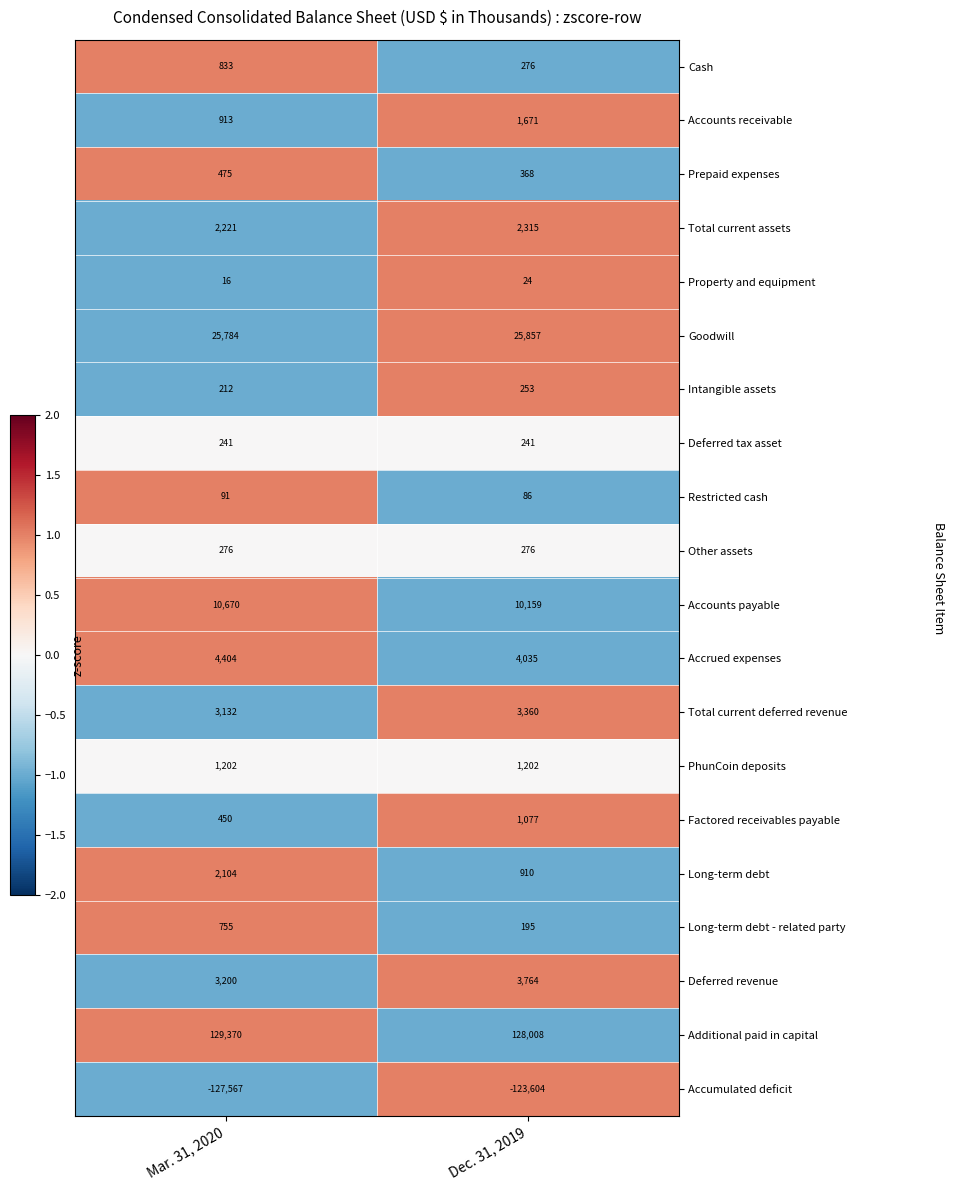

Rank the series by their maximum value, from lowest to highest.

Accumulated deficit, Property and equipment, Restricted cash, Deferred tax asset, Intangible assets, Other assets, Prepaid expenses, Long-term debt - related party, Cash, Factored receivables payable, PhunCoin deposits, Accounts receivable, Long-term debt, Total current assets, Total current deferred revenue, Deferred revenue, Accrued expenses, Accounts payable, Goodwill, Additional paid in capital